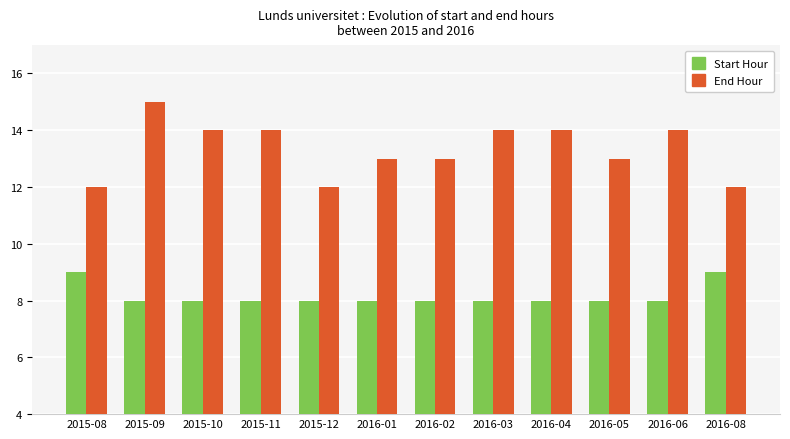

Reading right to left, extract all data points from this chart.

Start Hour: 9	8	8	8	8	8	8	8	8	8	8	9
End Hour: 12	14	13	14	14	13	13	12	14	14	15	12